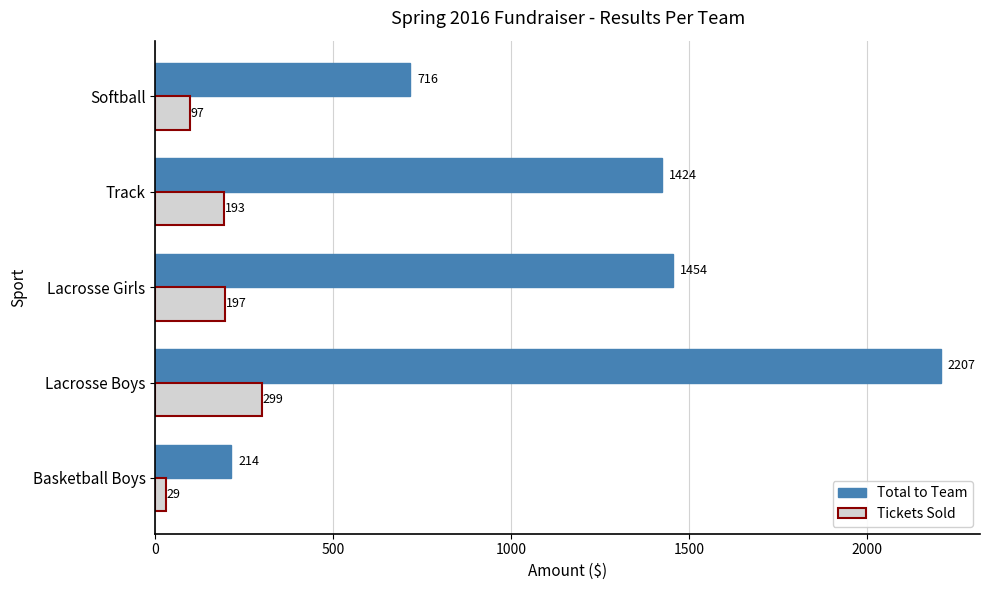

At how many categories does at least one series exceed 2023?

1